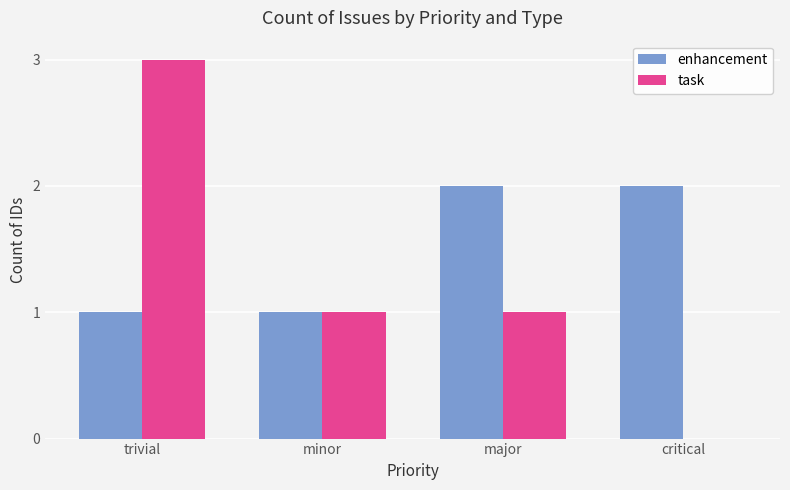

Is it true that enhancement equals 1 at major?

False